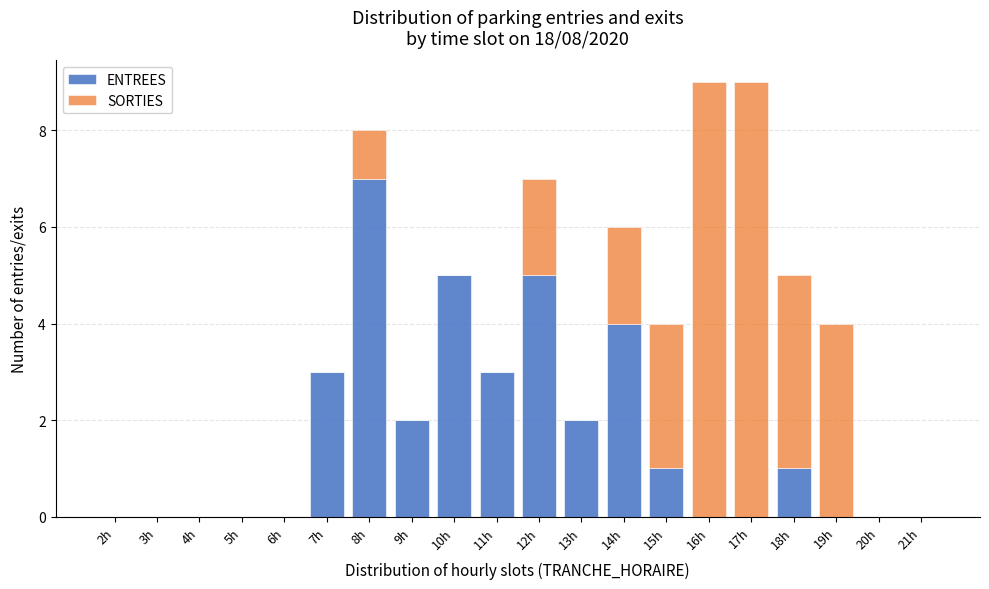

What is the total value across all series at 11h?

3